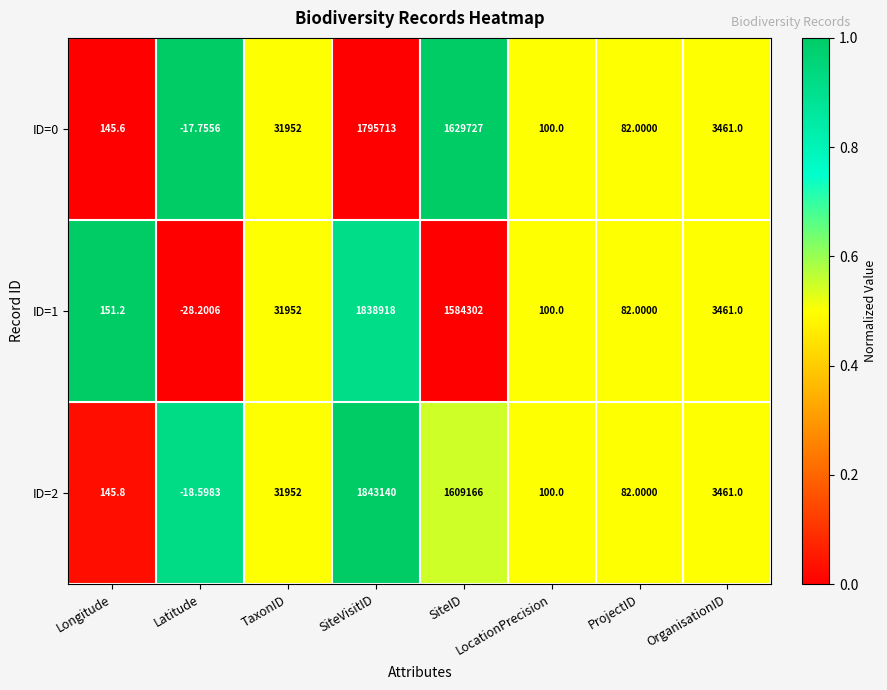

Which category has the highest value across all series?

SiteVisitID